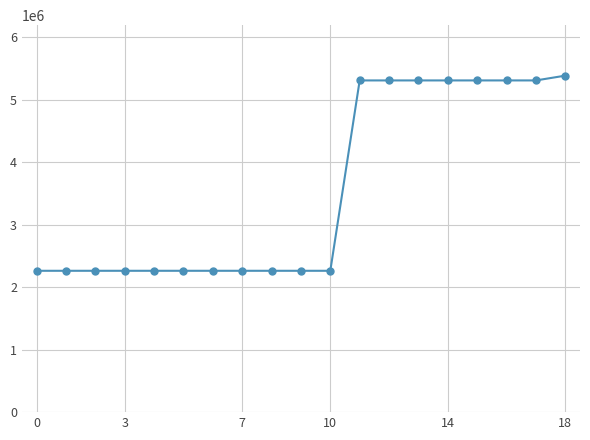

What is the difference between the maximum and minimum values?

3122463